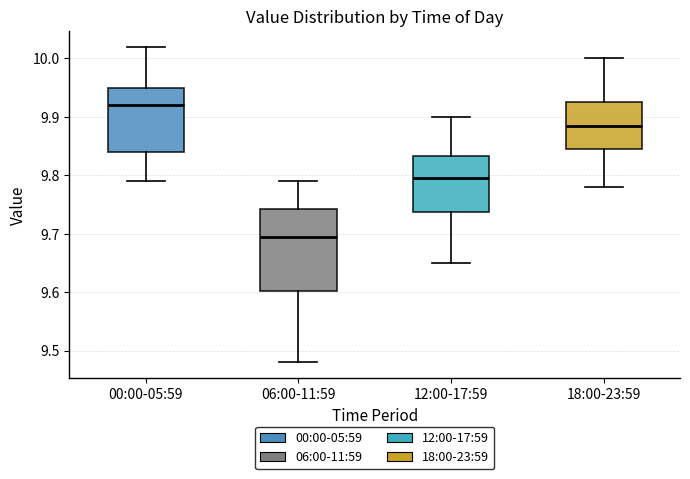

Reading left to right, read every box against the y-axis: the position of its median line, the range the box covers, and the ends of its whiskers. The values are not printed on the chart, so give them approximately, as read against the axis.

00:00-05:59: median 9.92, box 9.84 to 9.95, whiskers 9.79 to 10.02
06:00-11:59: median 9.70, box 9.60 to 9.74, whiskers 9.48 to 9.79
12:00-17:59: median 9.80, box 9.74 to 9.83, whiskers 9.65 to 9.90
18:00-23:59: median 9.89, box 9.85 to 9.93, whiskers 9.78 to 10.00